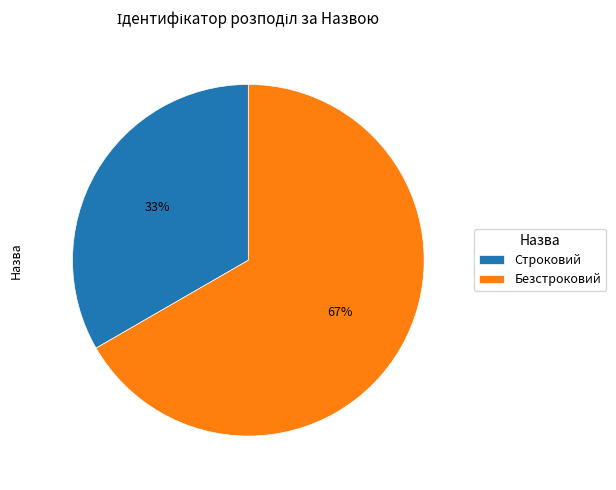

What percentage is the Строковий slice, to the nearest percent?

33%